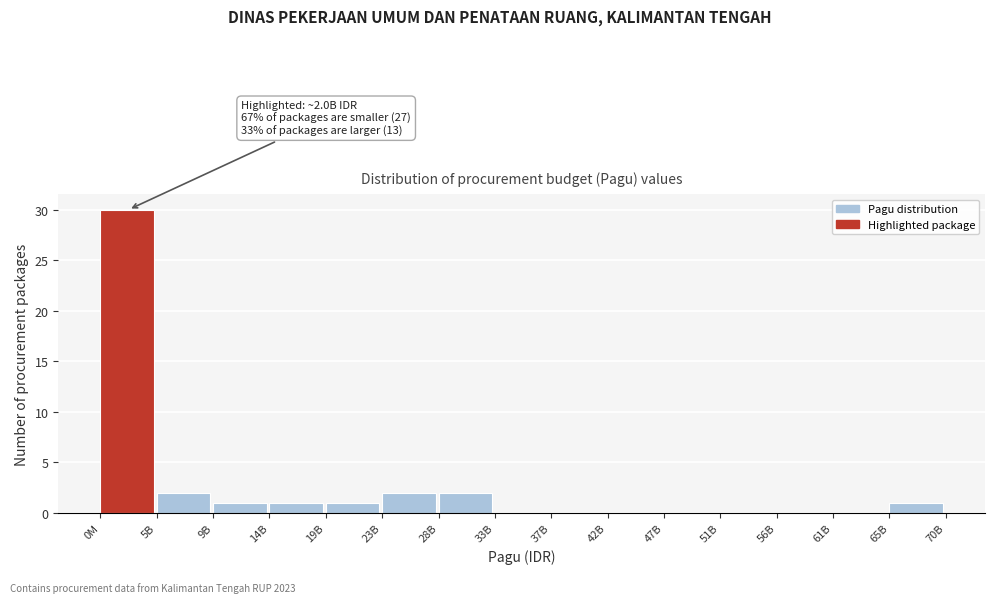

Reading left to right, list all the values displayed in this chart.

0M=30	5B=2	9B=1	14B=1	19B=1	23B=2	28B=2	33B=0	37B=0	42B=0	47B=0	51B=0	56B=0	61B=0	65B=1